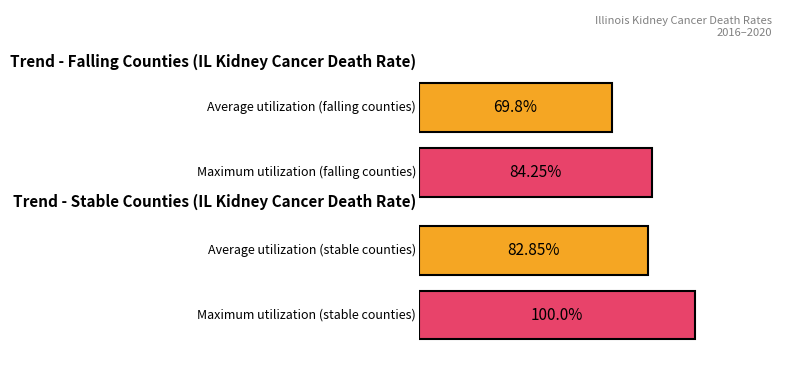

The stable series shows 2 at 2. True or false?

False